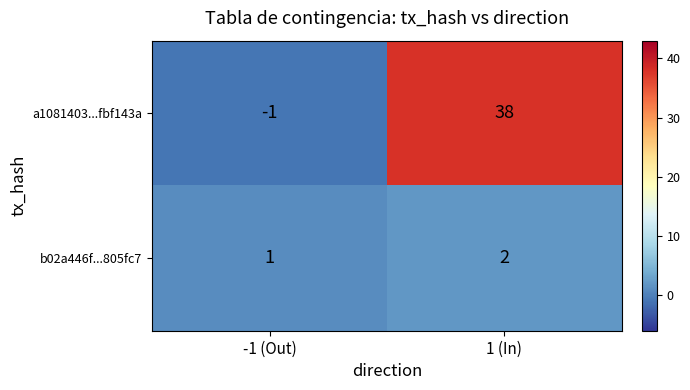

What is the spread (max minus min) of values at 1 (In)?

36